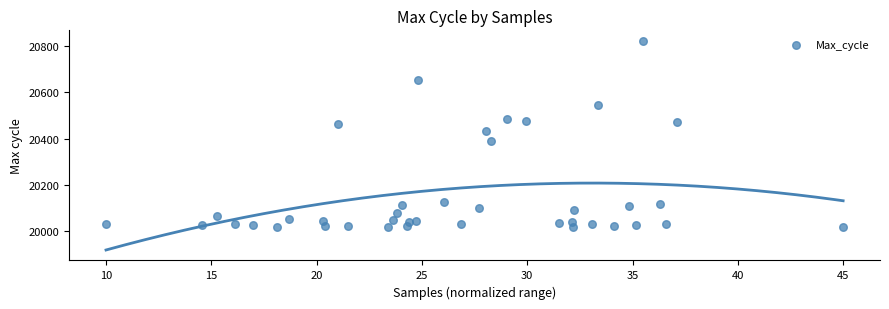

What Y value in the scatter plot is closest to 20421?

20432